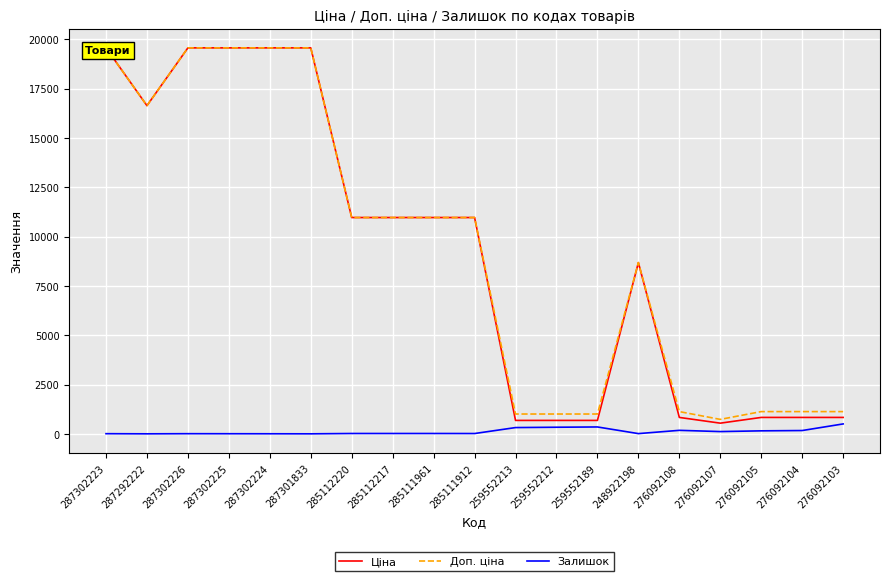

What is the sum of the Залишок values at 248922198 and 285112217?

28